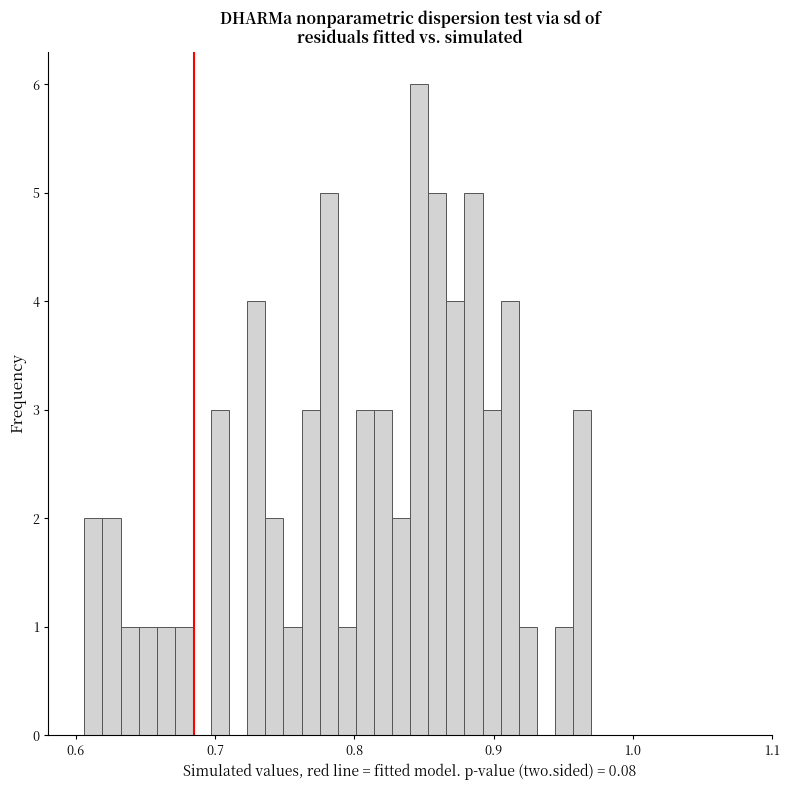

Read against the x-axis, roughly where is the centre of the tallest bar?

0.85